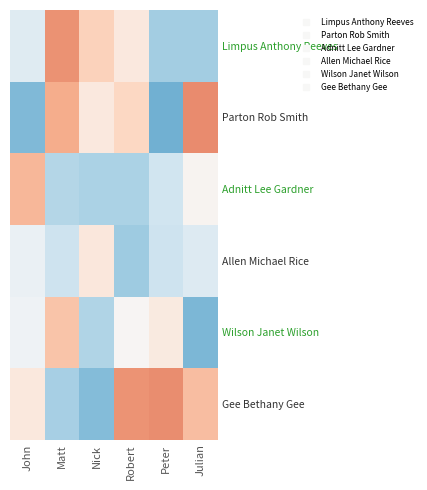

Reading left to right, list all the values displayed in this chart.

Limpus Anthony Reeves: John=-0.1	Matt=0.5	Nick=0.2	Robert=0.1	Peter=-0.3	Julian=-0.3
Parton Rob Smith: John=-0.4	Matt=0.4	Nick=0.1	Robert=0.2	Peter=-0.5	Julian=0.5
Adnitt Lee Gardner: John=0.3	Matt=-0.3	Nick=-0.3	Robert=-0.3	Peter=-0.2	Julian=0.0
Allen Michael Rice: John=-0.1	Matt=-0.2	Nick=0.1	Robert=-0.4	Peter=-0.2	Julian=-0.1
Wilson Janet Wilson: John=-0.0	Matt=0.3	Nick=-0.3	Robert=0.0	Peter=0.1	Julian=-0.5
Gee Bethany Gee: John=0.1	Matt=-0.3	Nick=-0.4	Robert=0.4	Peter=0.5	Julian=0.3